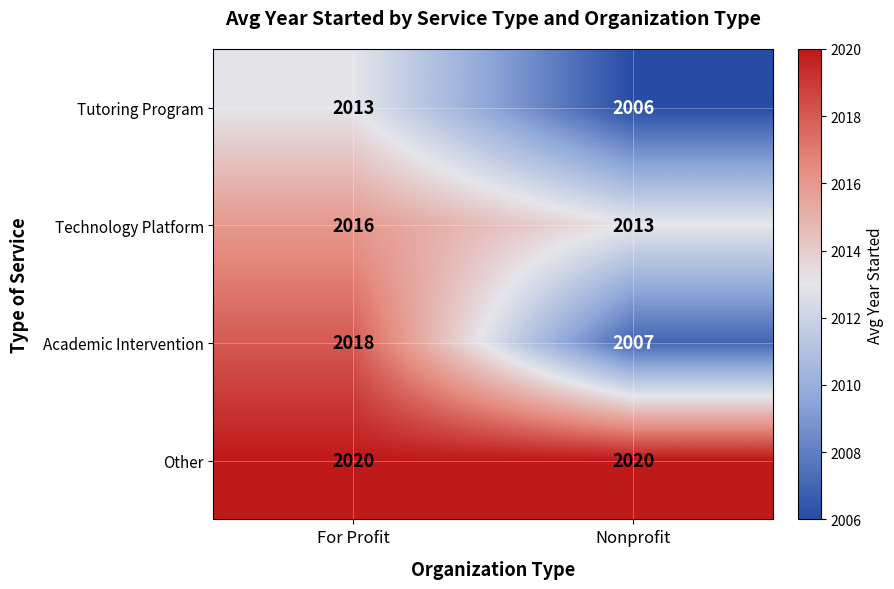

Reading left to right, what are all the values shown in this chart?

Tutoring Program: 2013	2006
Technology Platform: 2016	2013
Academic Intervention: 2018	2007
Other: 2020	2020